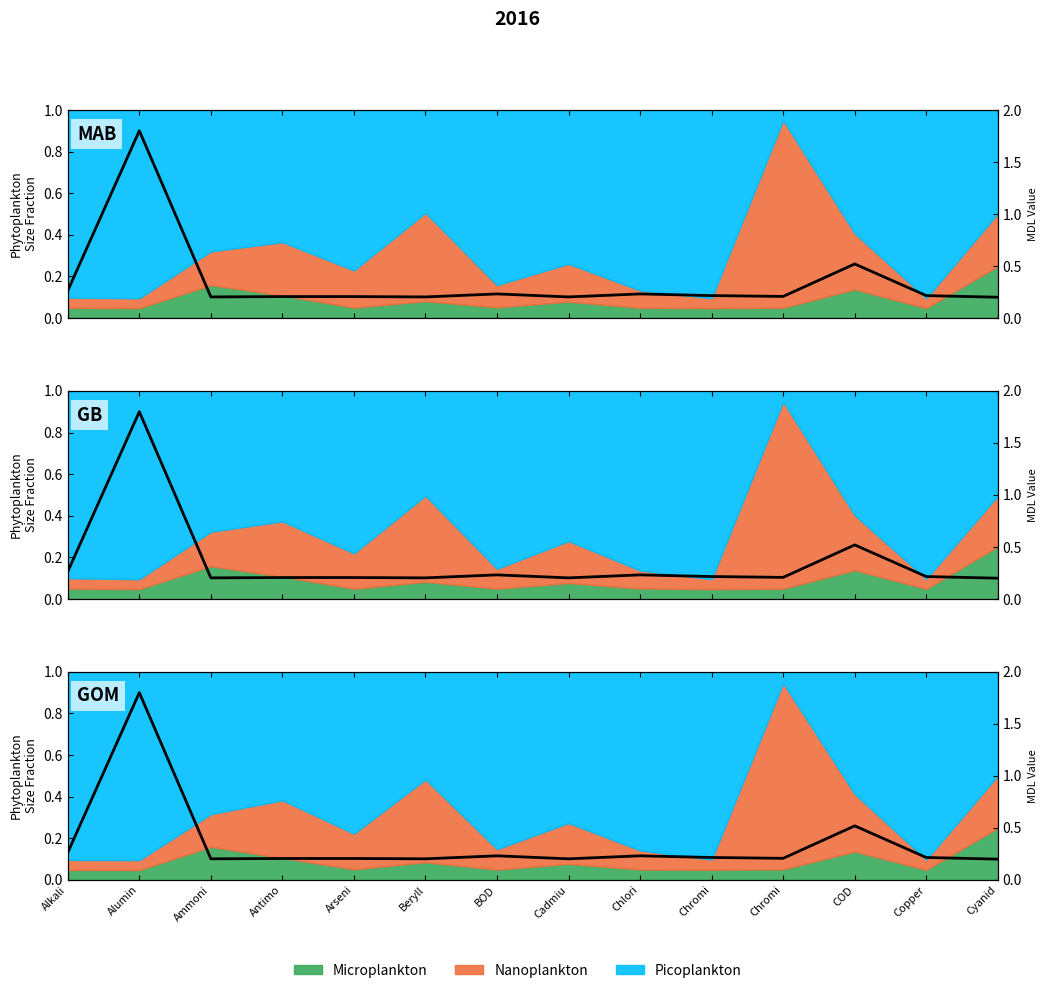

What is the difference between the Result values at Alumin and Arseni?

0.8